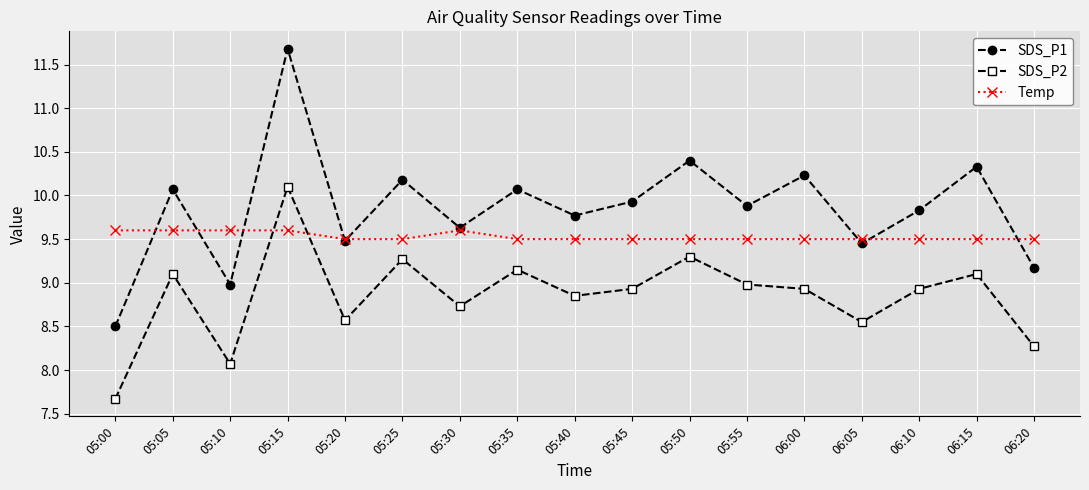

Which series ends up on top after the final intersection of Temp and SDS_P2?

Temp